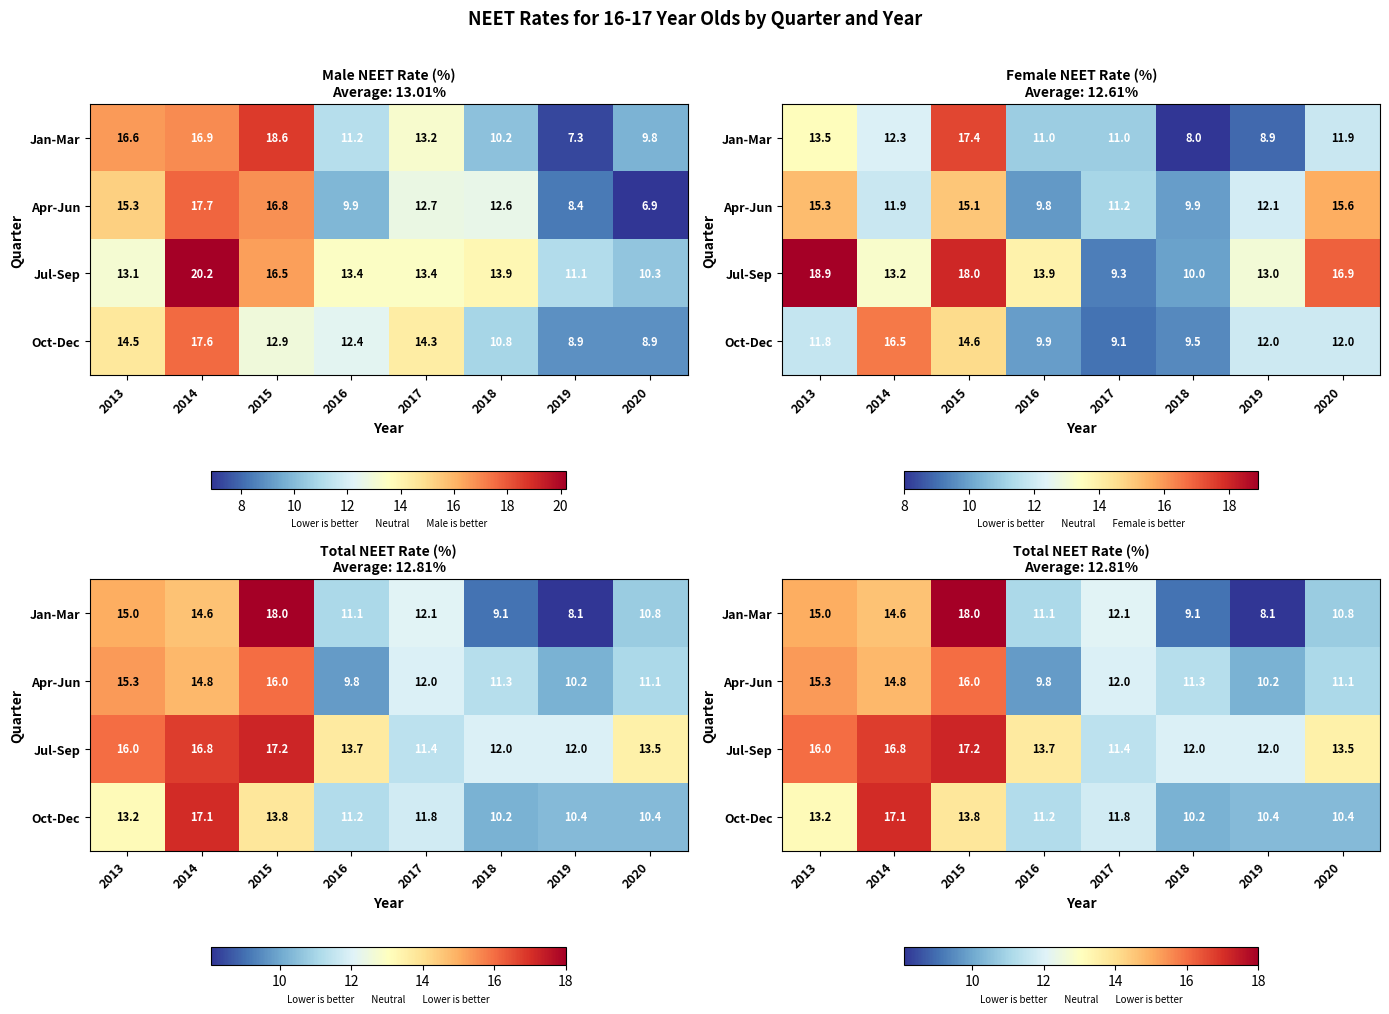

Is the value of Jan-Mar at 2019 greater than the value of Jul-Sep at 2020?

No